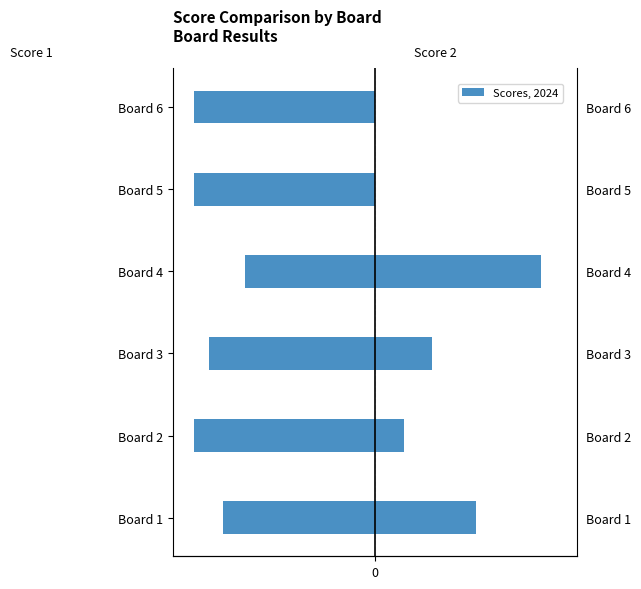

Read the Score 1 value at Board 2.

-25